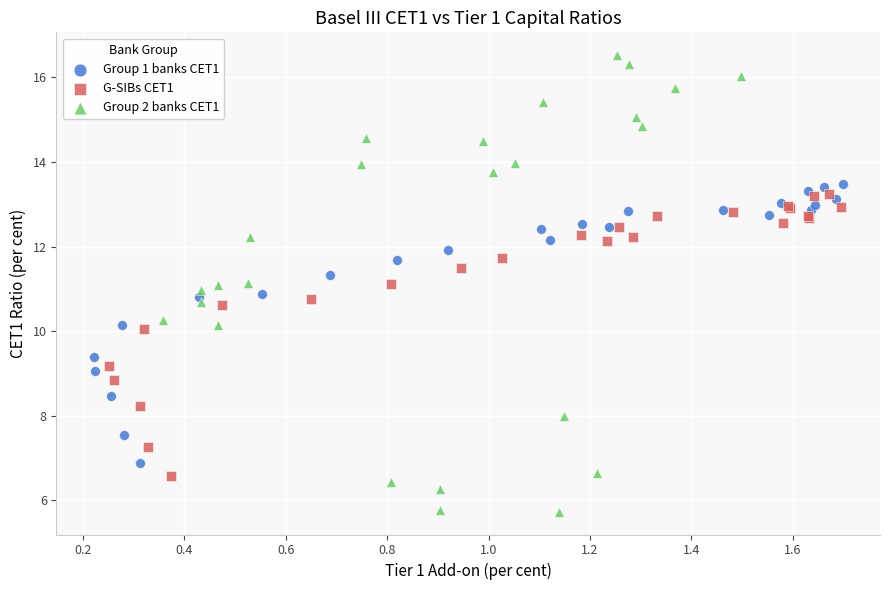

Which series has the widest spread of Y values?

Group 2 banks CET1